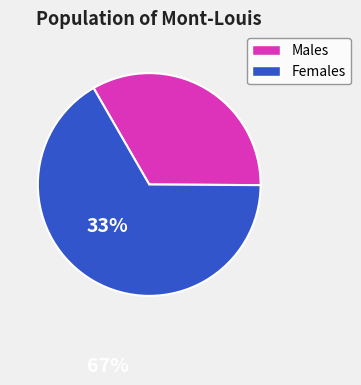

Is there a majority slice in this chart?

Yes